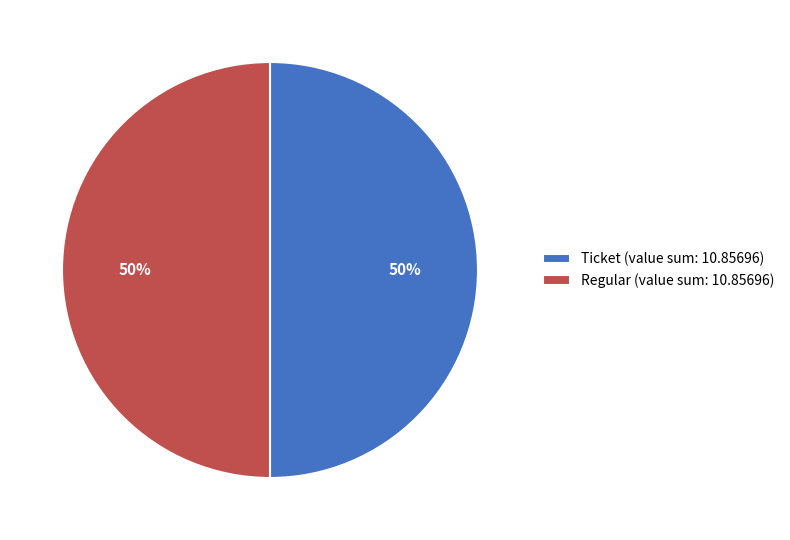

Do Ticket (value sum: 10.85696) and Regular (value sum: 10.85696) together represent more than half of the pie?

Yes